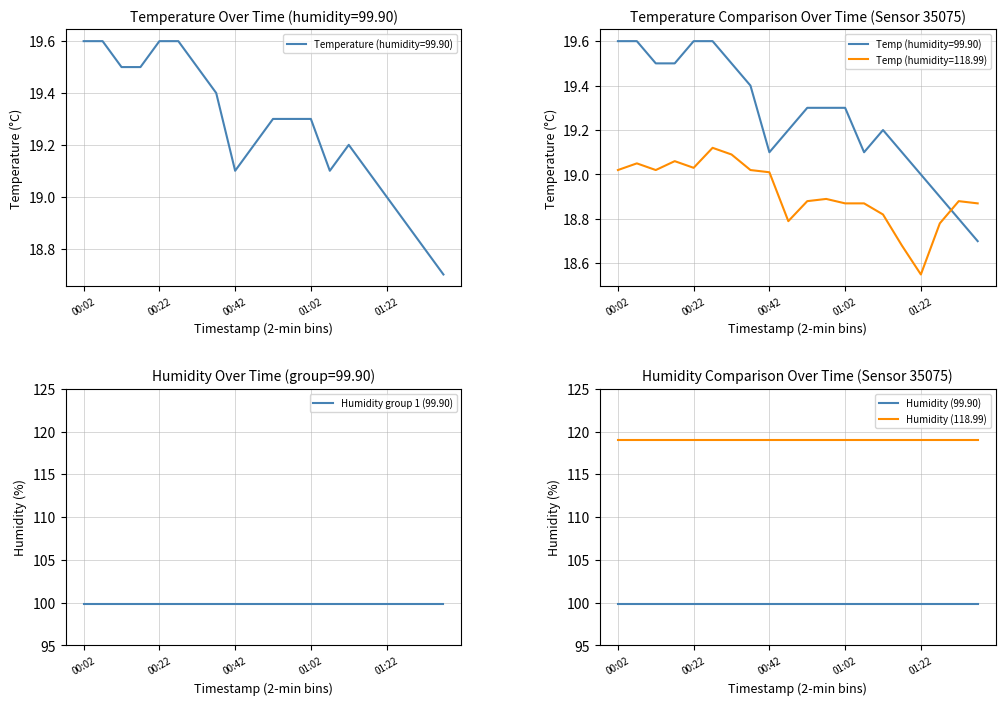

True or false: Humidity (118.99) has a value of 213.1 at 00:02.

False